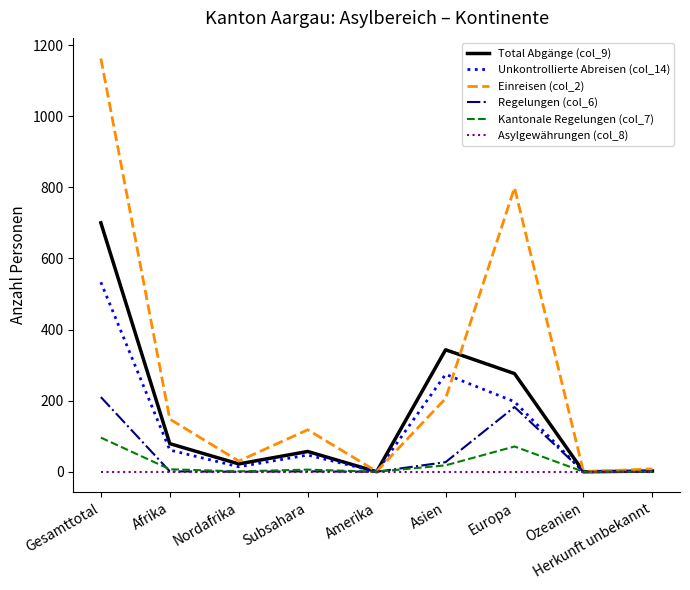

What is the spread (max minus min) of values at Nordafrika?

30